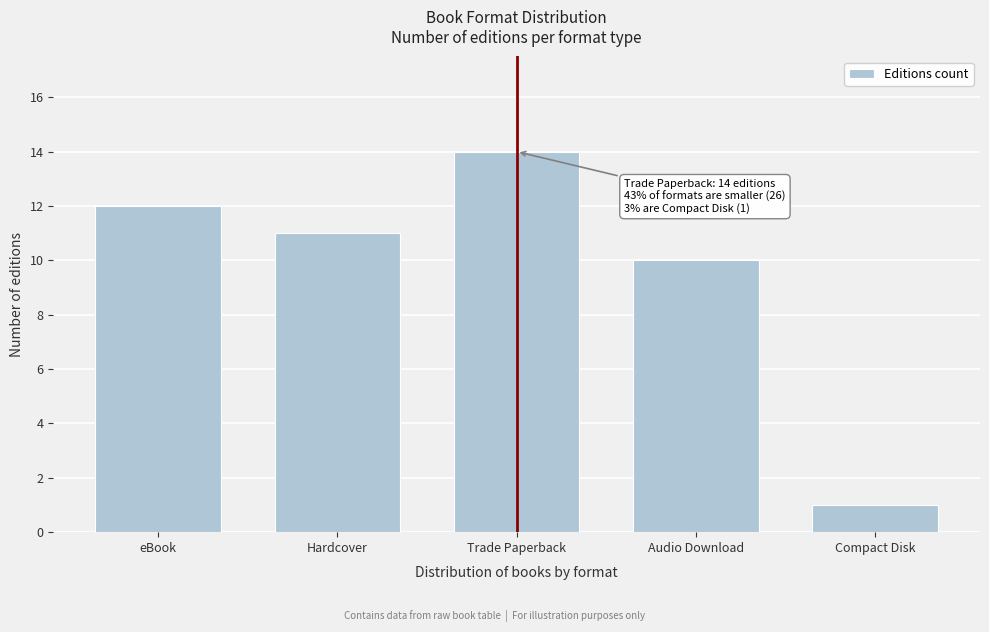

Reading left to right, transcribe all the data shown in this chart.

12	11	14	10	1